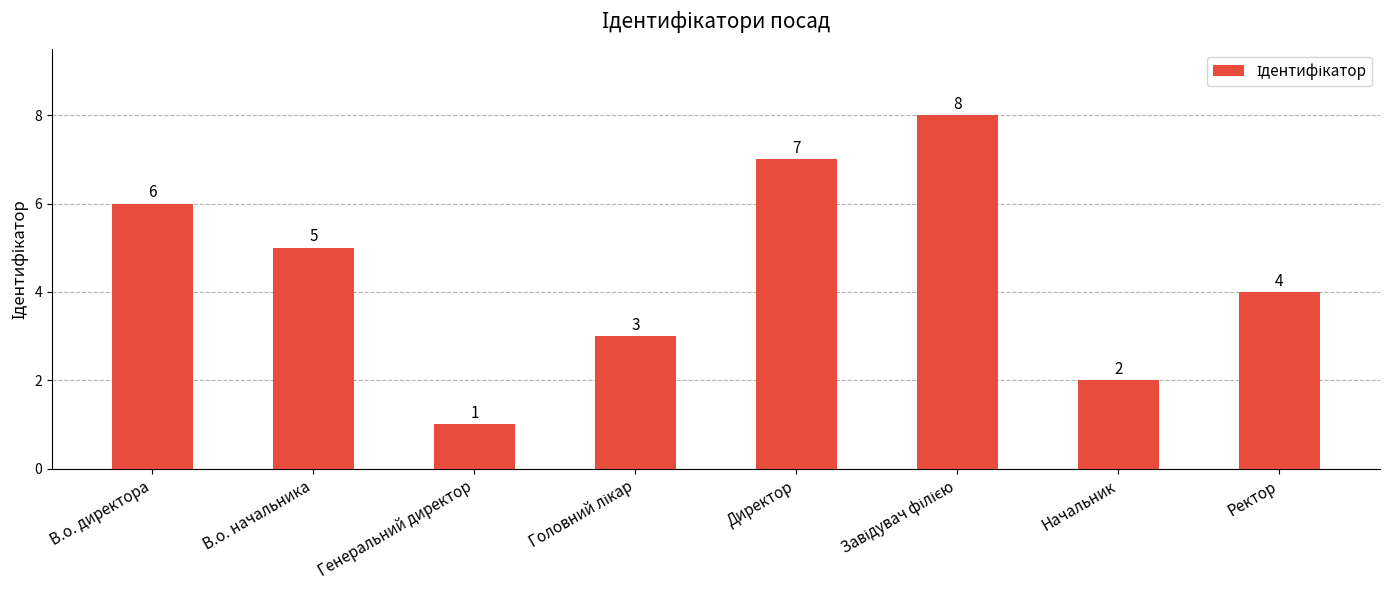

How many bars are there in total?

8